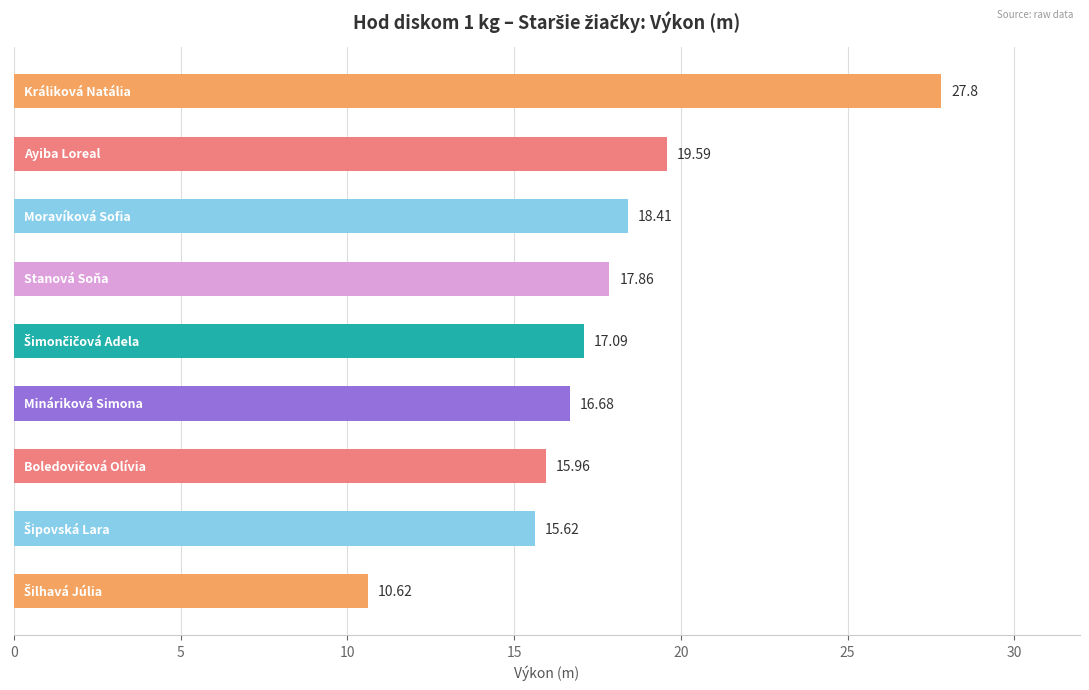

Does the chart contain any negative values?

No